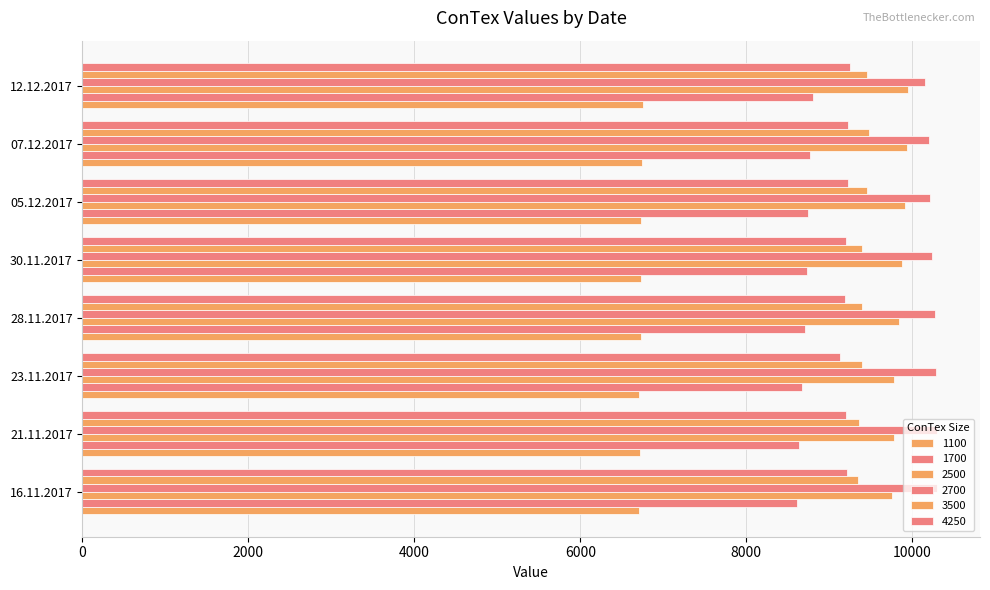

Which series has the widest spread of values?

1700